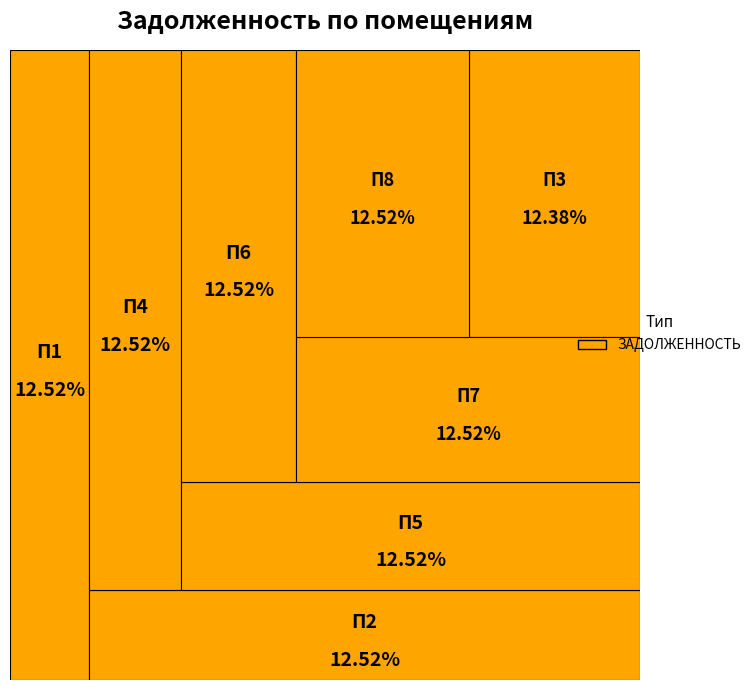

What percentage is the 6 slice, to the nearest percent?

13%